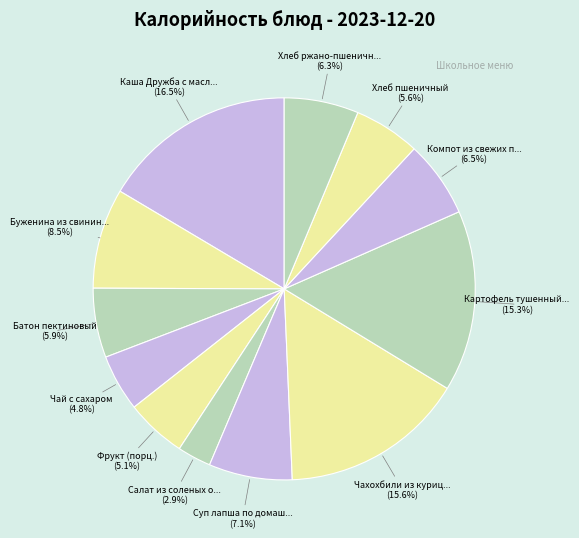

How many segments does this pie chart have?

12